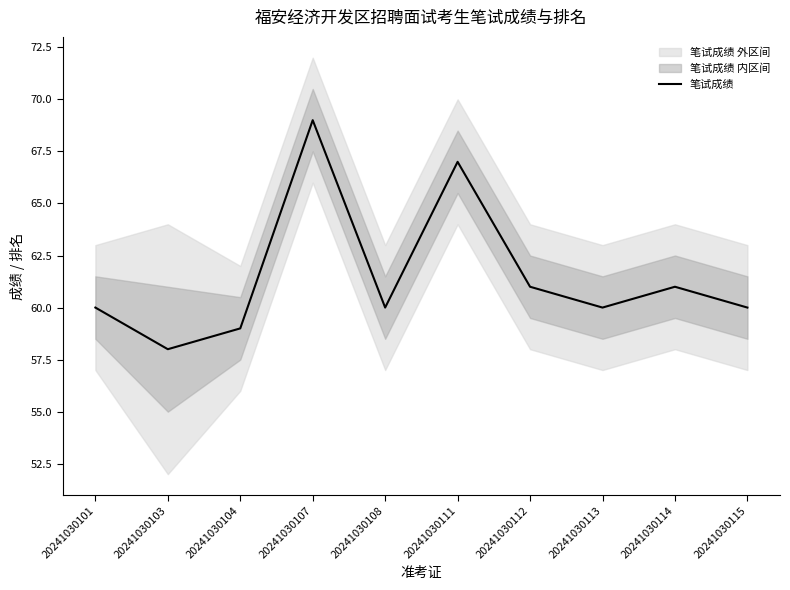

Does the chart have visible grid lines?

No